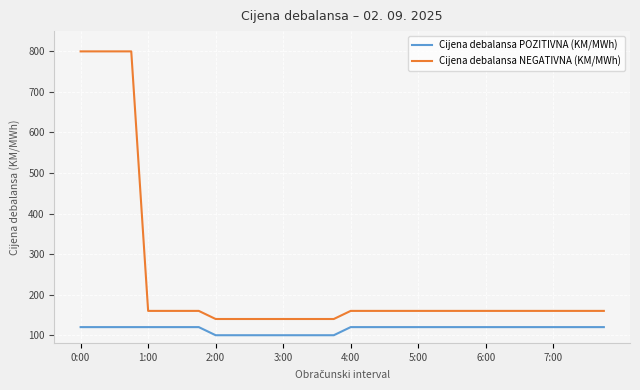

List the series in order of their overall mean, lowest first.

Cijena debalansa POZITIVNA (KM/MWh), Cijena debalansa NEGATIVNA (KM/MWh)